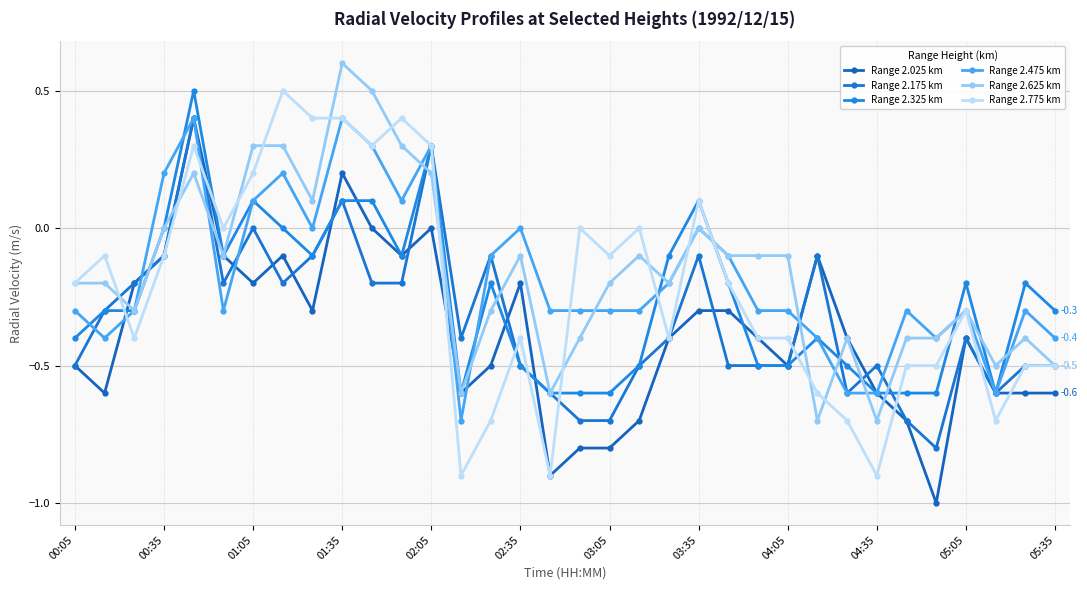

At how many categories does at least one series exceed 0?

10